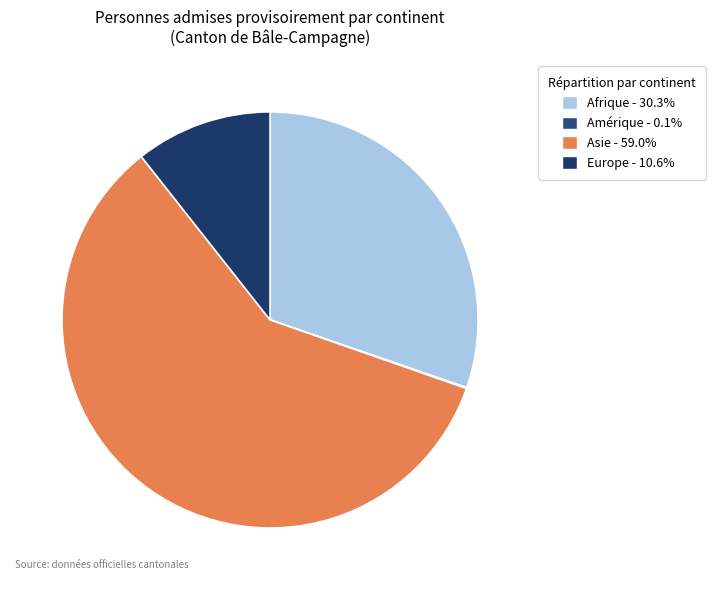

Does Asie represent more than half of the total?

Yes